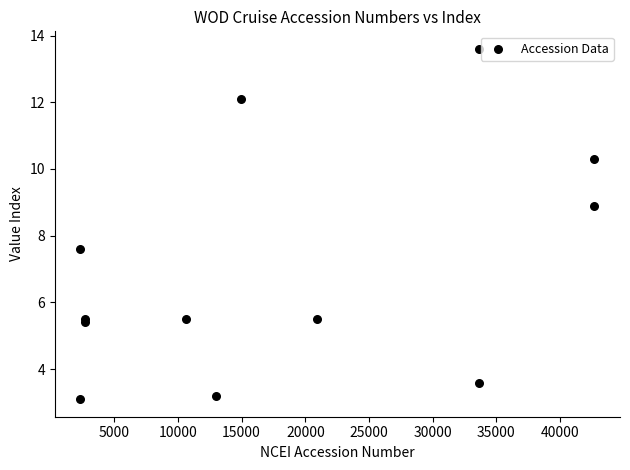

What Y value in the scatter plot is closest to 8?

7.6